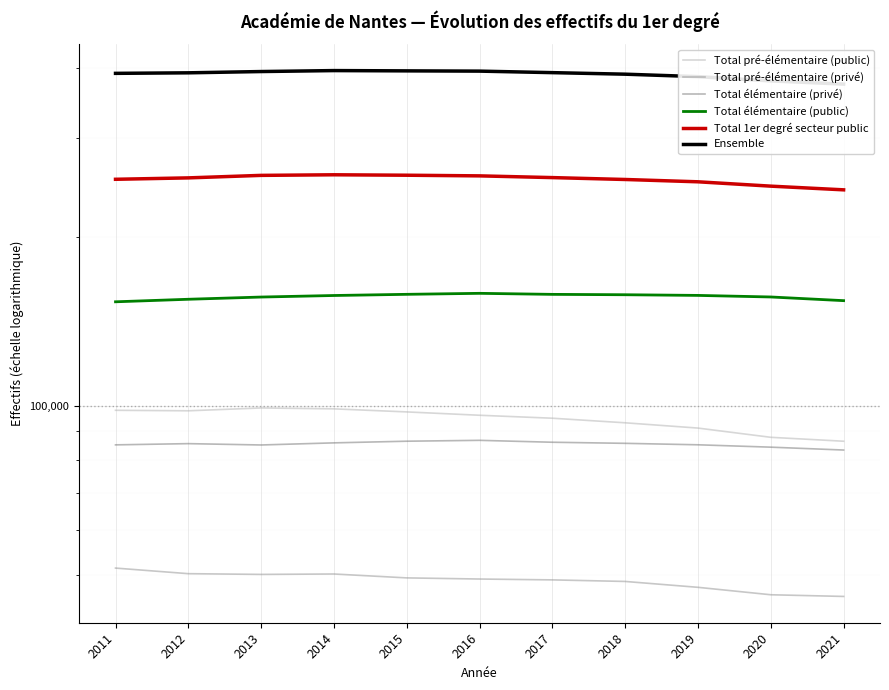

True or false: Ensemble has more than 2 interior local peaks.

False